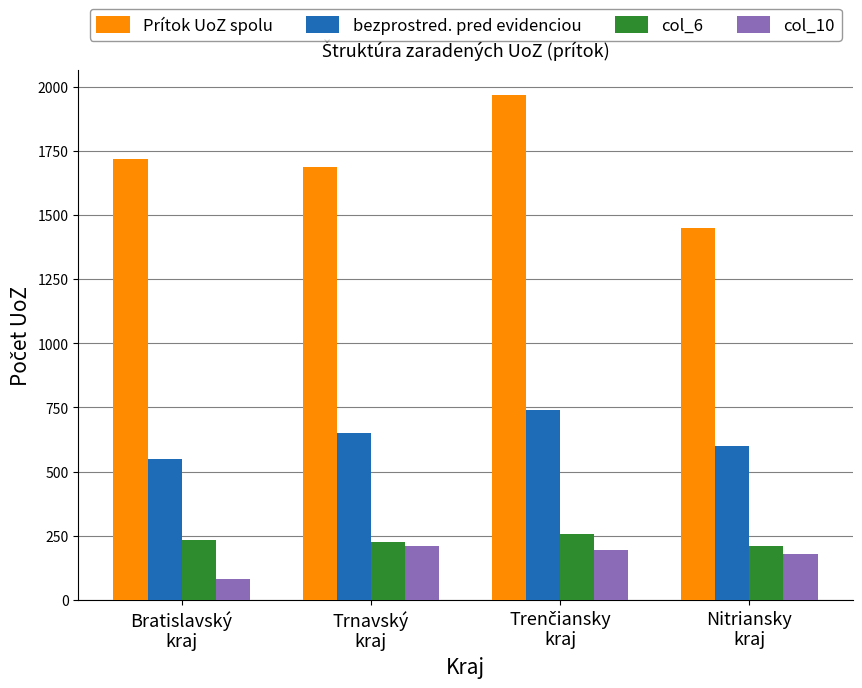

What is the approximate value of col_10 at Trnavský
kraj?

210